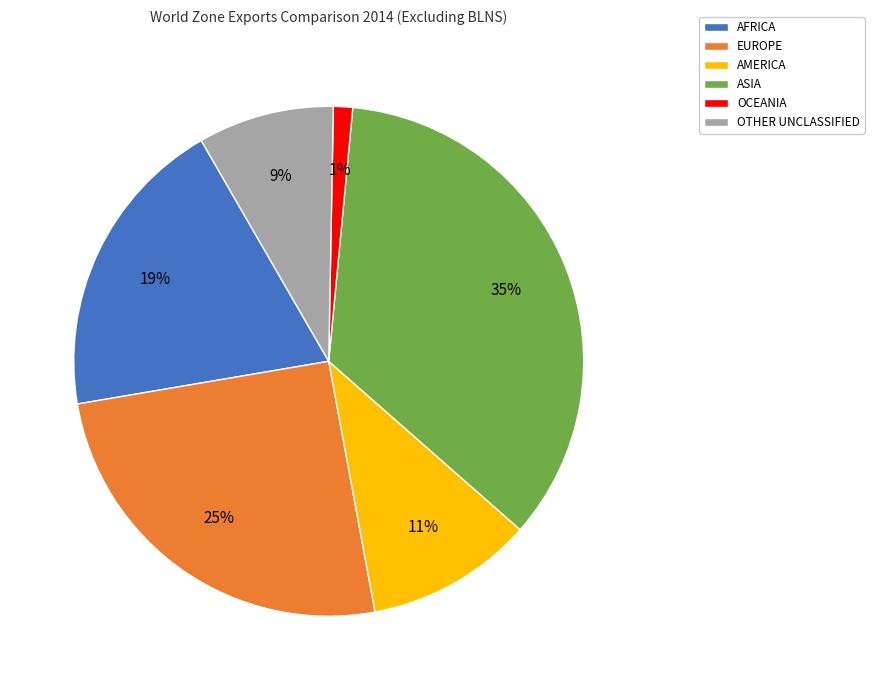

Rank the categories by value from lowest to highest.

OCEANIA, OTHER UNCLASSIFIED, AMERICA, AFRICA, EUROPE, ASIA